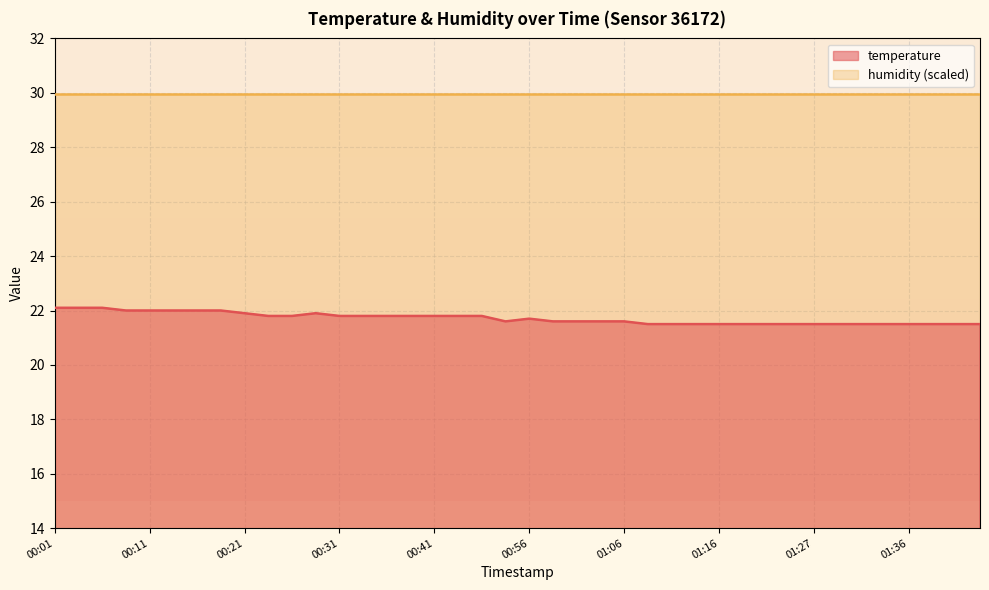

Where is the first local minimum?

00:51